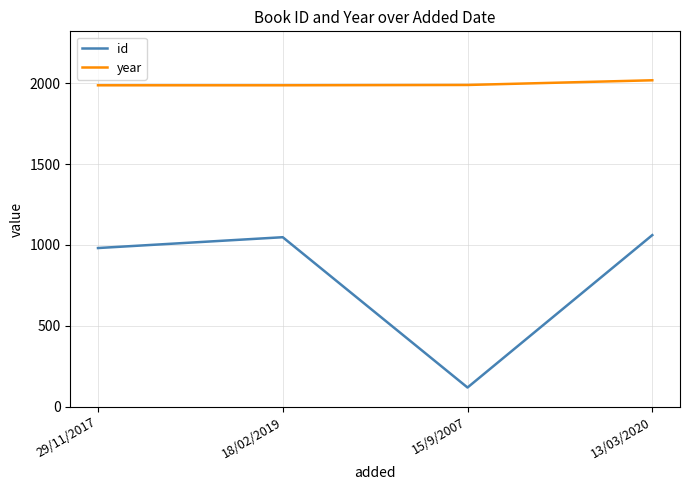

What is the average value of the year series?

1996